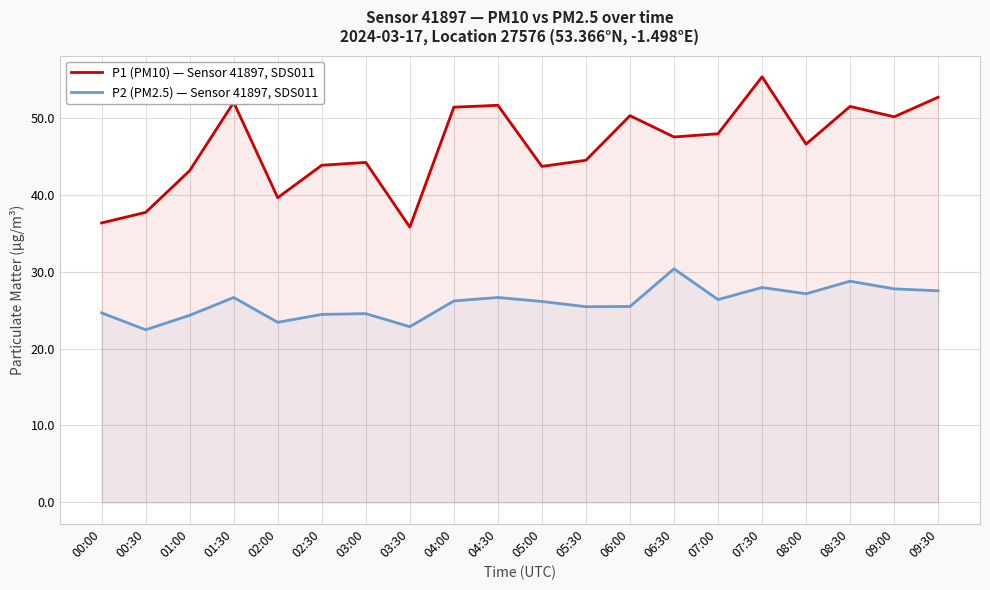

Is it true that P1 (PM10) — Sensor 41897, SDS011 equals 36.4 at 00:00?

True